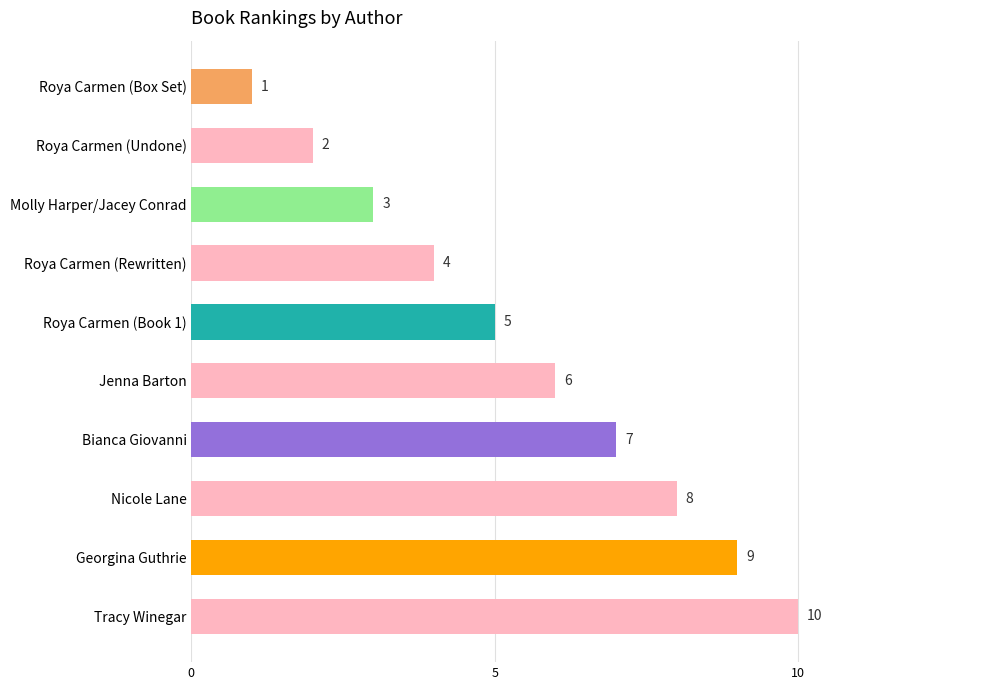

What is the change in value from Jenna Barton to Bianca Giovanni?

+1